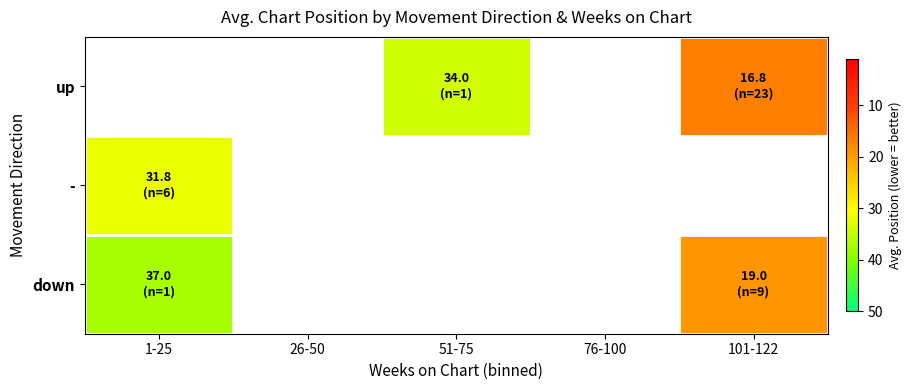

List the series in order of their peak value, lowest first.

up, -, down